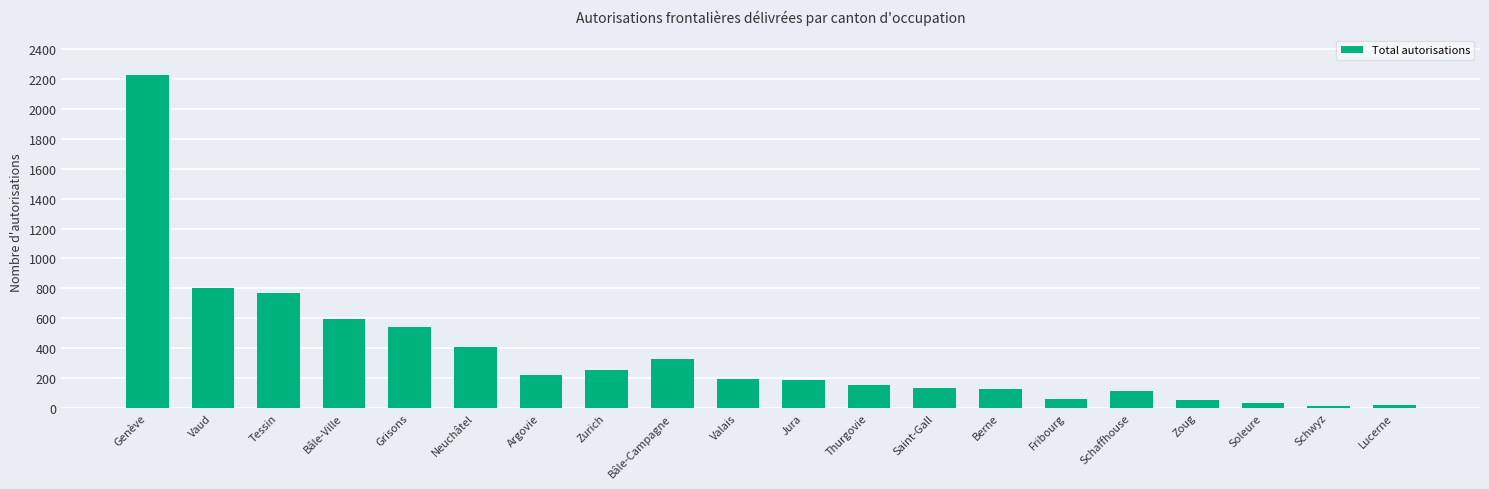

Which label corresponds to the largest value in the chart?

Genève